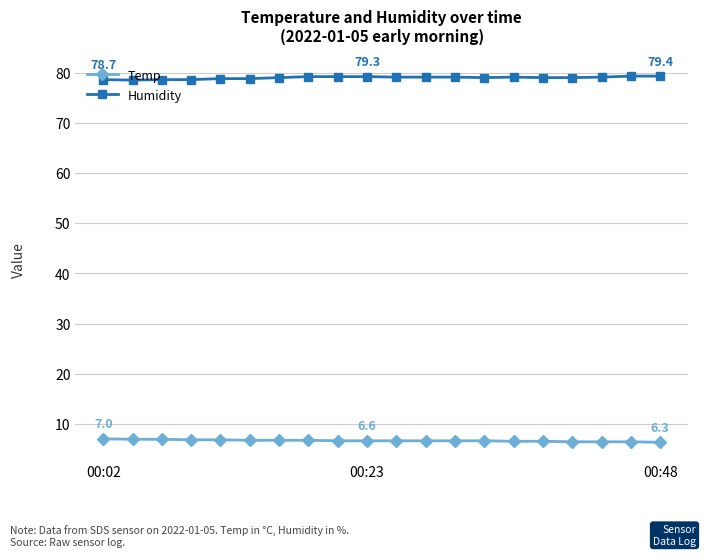

What is the minimum value for Temp?

6.3